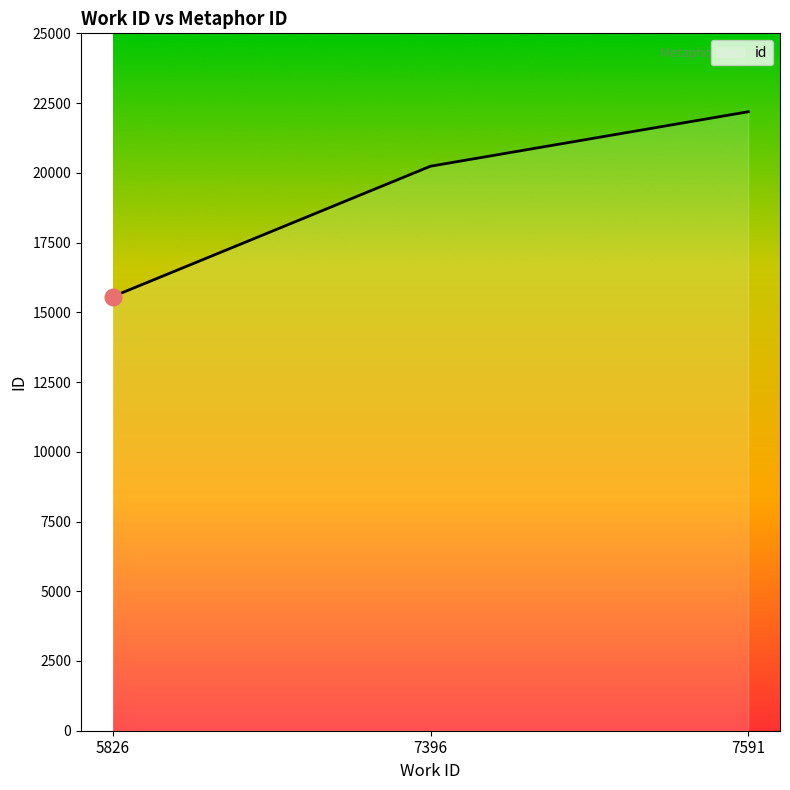

What is the approximate value at 7396?

20237